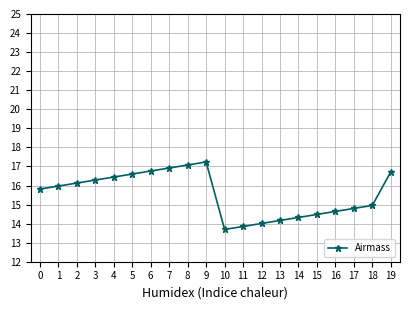

What value does the data have at 13?

14.2